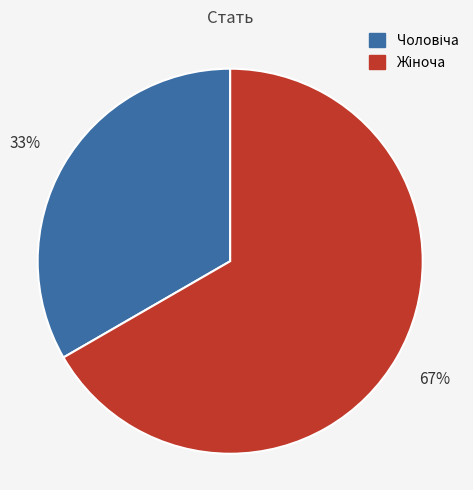

To the nearest percent, what is the average slice percentage?

50%